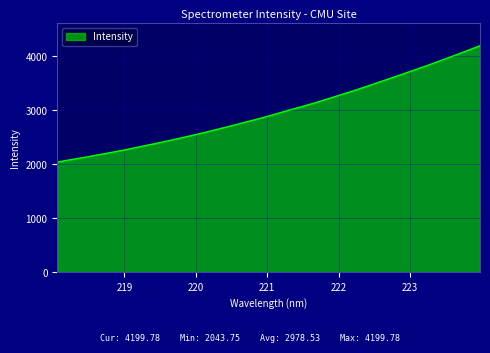

What is the greatest value displayed?

4199.8